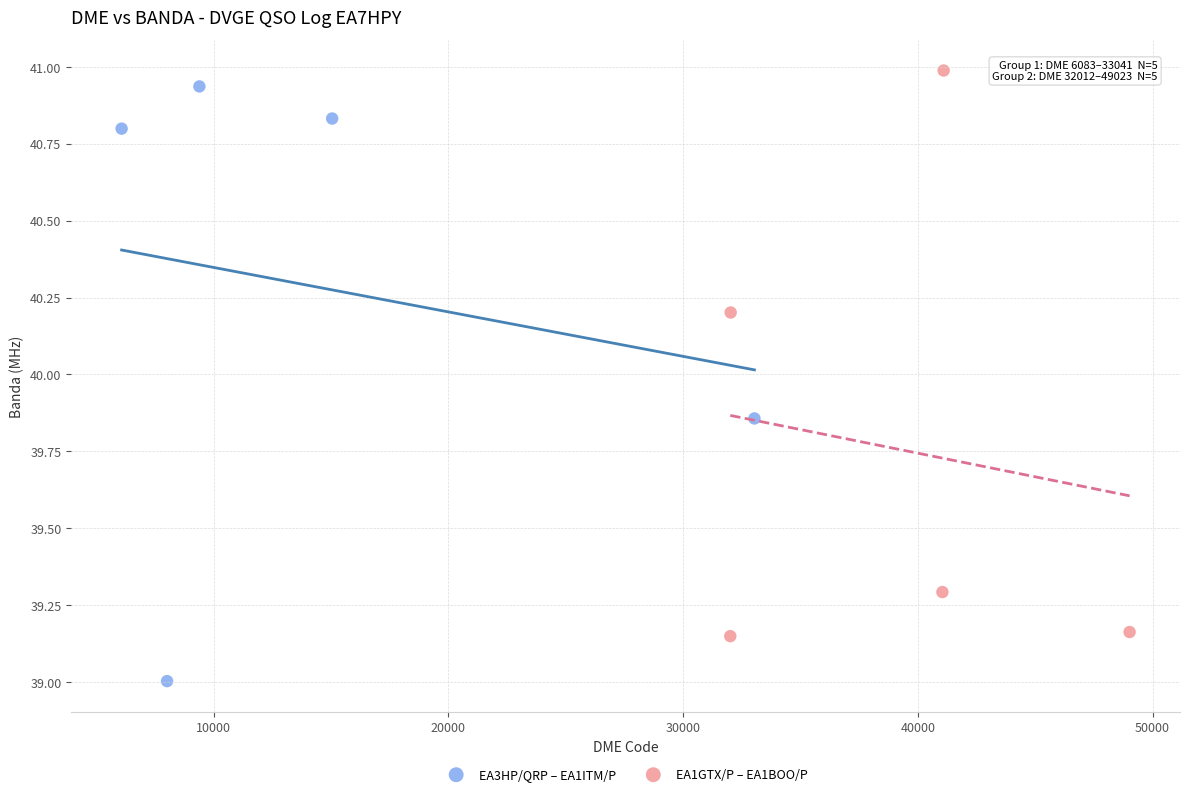

What are all the series names shown in the legend?

EA3HP/QRP – EA1ITM/P, EA1GTX/P – EA1BOO/P